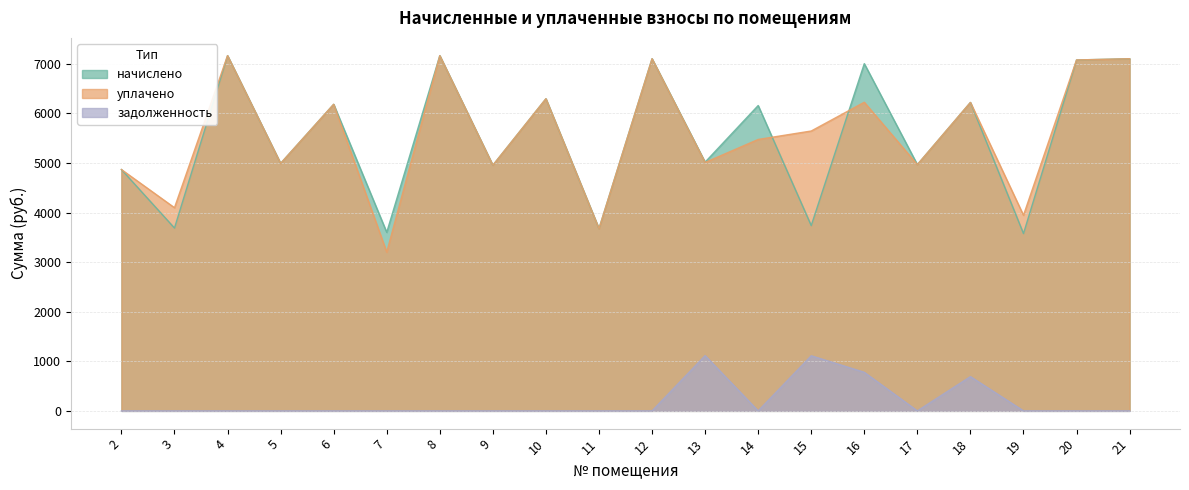

How many lines are shown in the chart?

3